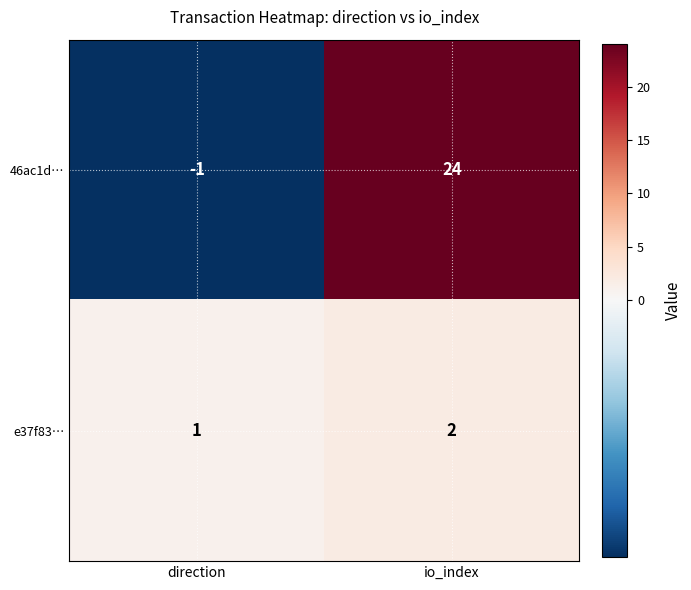

Which series changed the most between direction and io_index?

46ac1d…